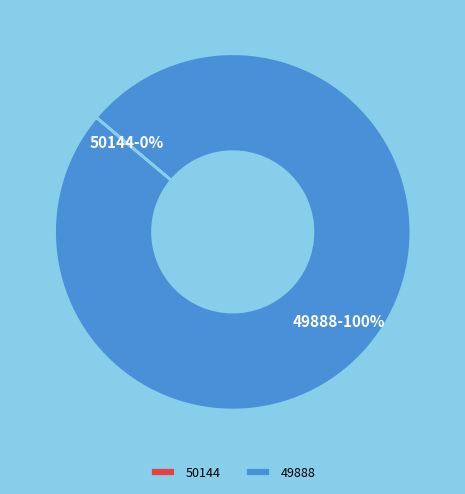

Is it true that 49888 is 87% of the pie?

False